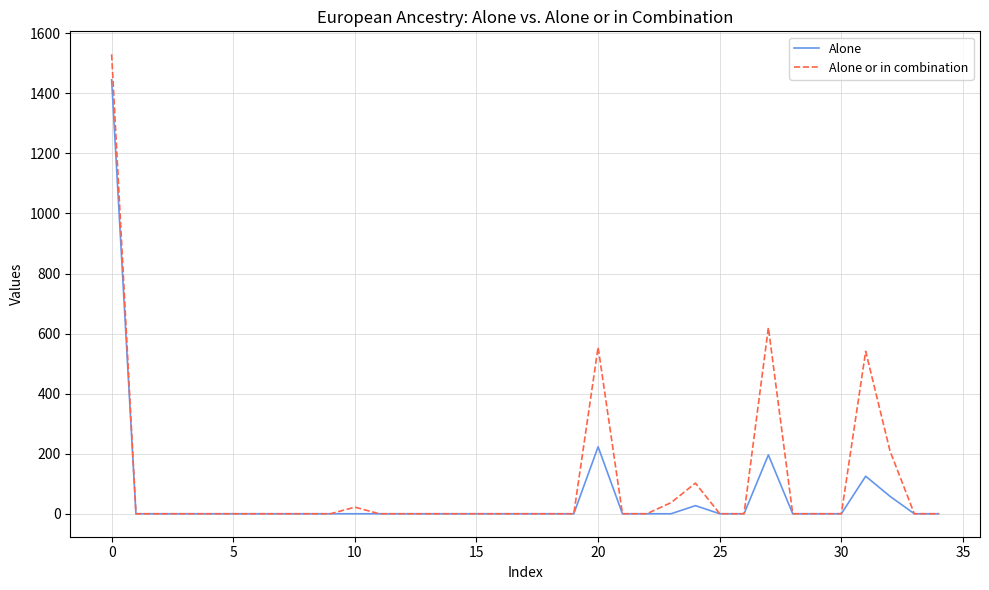

What is the difference between the second highest and second lowest values in the Alone or in combination series?

620